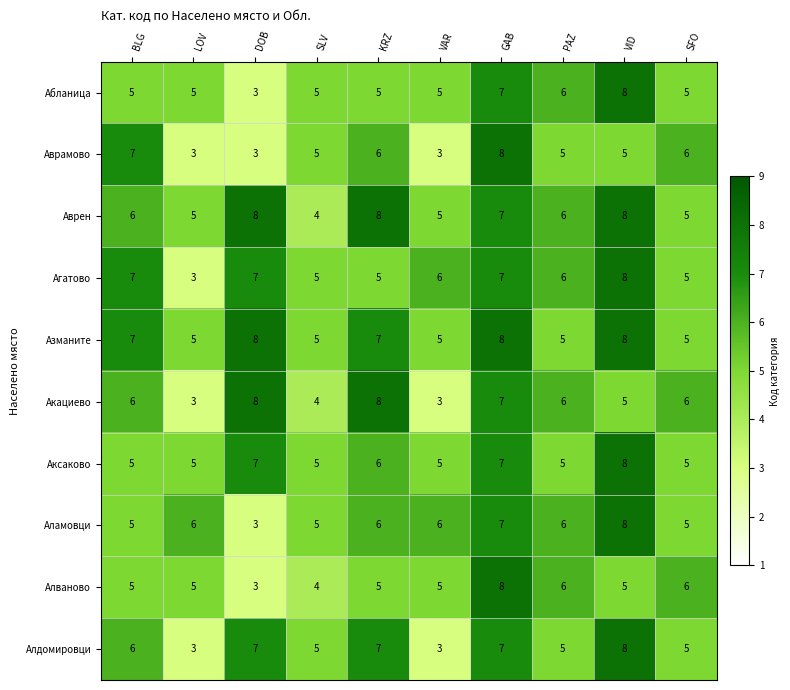

At which label does Аврамово first exceed 5?

BLG